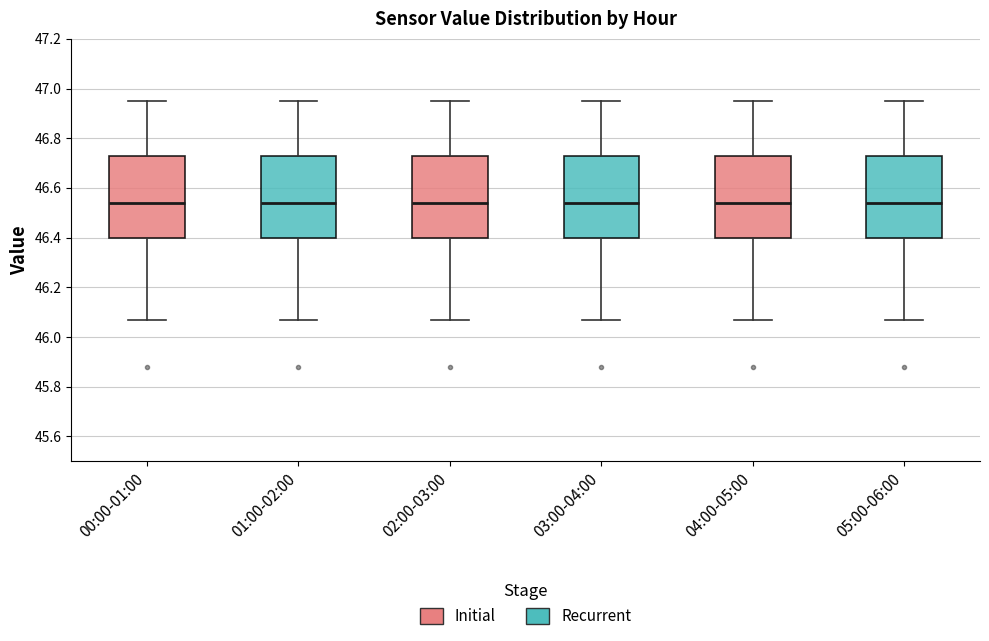

Reading left to right, transcribe this box plot: for each box, give where its median line is, the range the box spans, and where its two whiskers end, as read against the y-axis. The values are not printed on the chart, so give them approximately, as read against the axis.

00:00-01:00: median 46.54, box 46.40 to 46.74, whiskers 46.08 to 46.96
01:00-02:00: median 46.54, box 46.40 to 46.74, whiskers 46.08 to 46.96
02:00-03:00: median 46.54, box 46.40 to 46.74, whiskers 46.08 to 46.96
03:00-04:00: median 46.54, box 46.40 to 46.74, whiskers 46.08 to 46.96
04:00-05:00: median 46.54, box 46.40 to 46.74, whiskers 46.08 to 46.96
05:00-06:00: median 46.54, box 46.40 to 46.74, whiskers 46.08 to 46.96